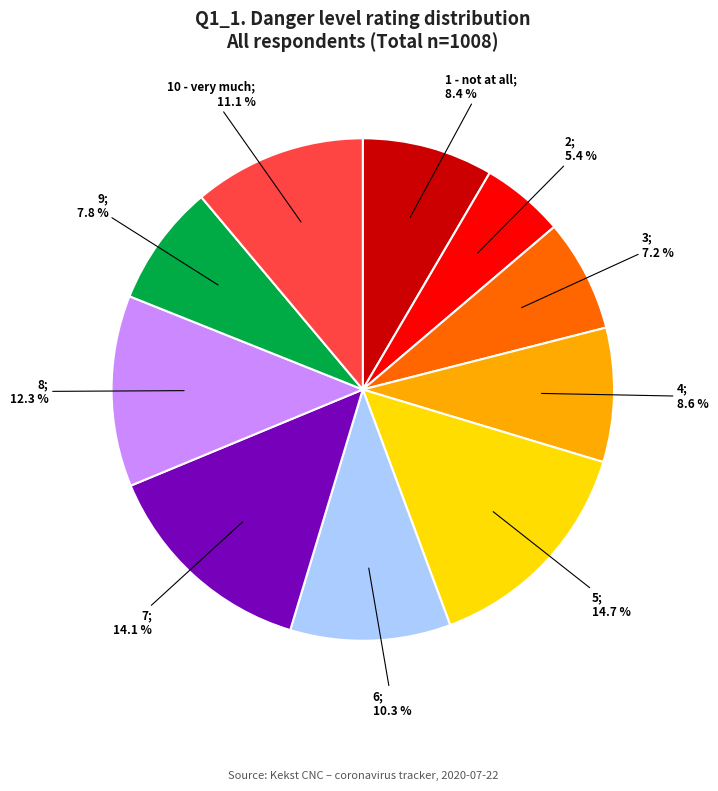

Is there any slice that represents more than half of the pie?

No